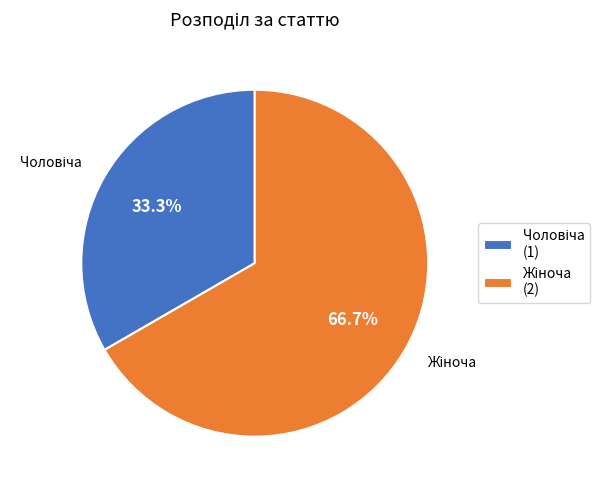

To the nearest percent, what is the difference between the largest and smallest slice percentages?

33%